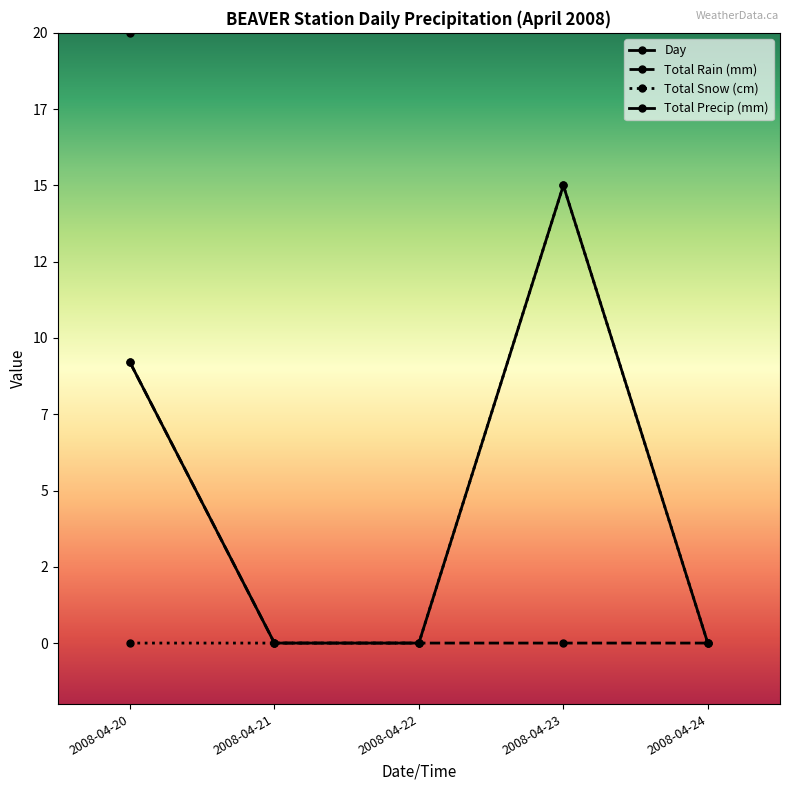

What is the sum of all Day values?

110.0